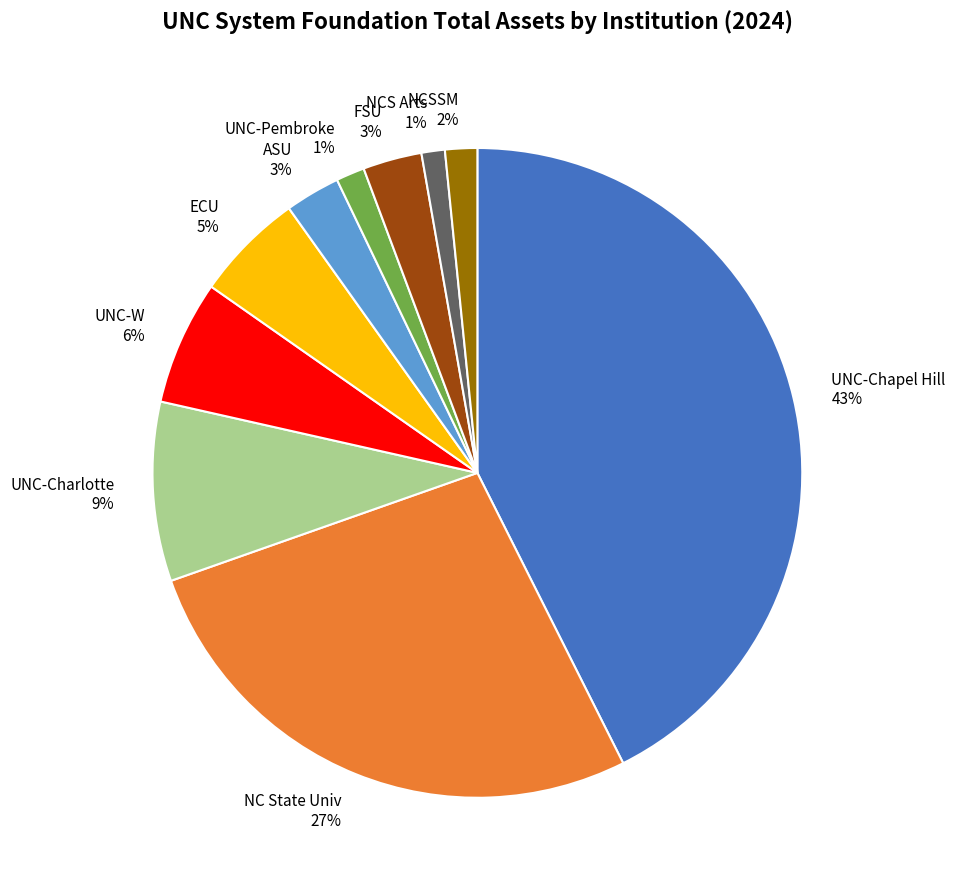

To the nearest percent, what percentage of the pie is ECU?

5%